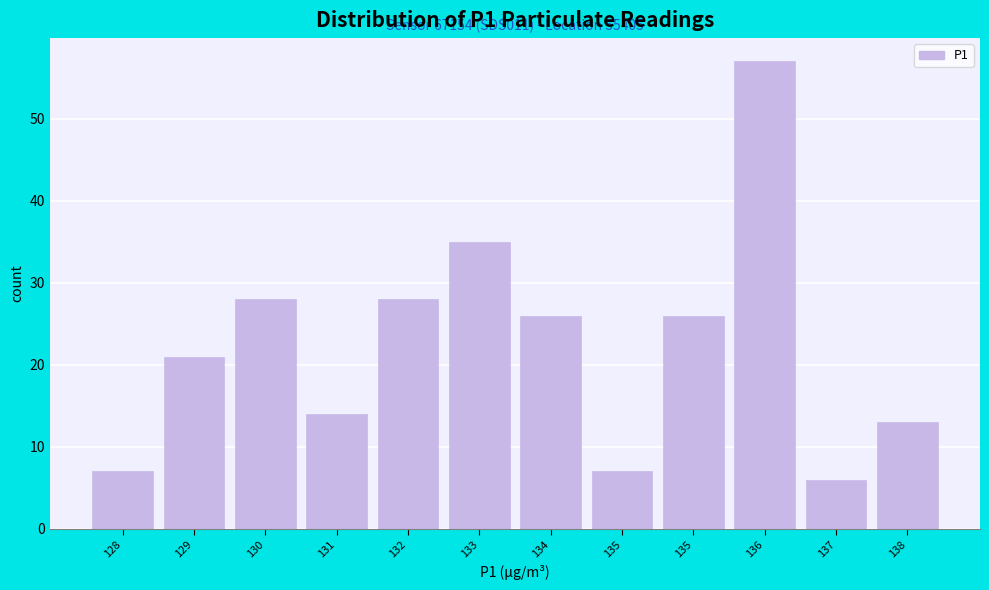

How many bars are there in total?

12